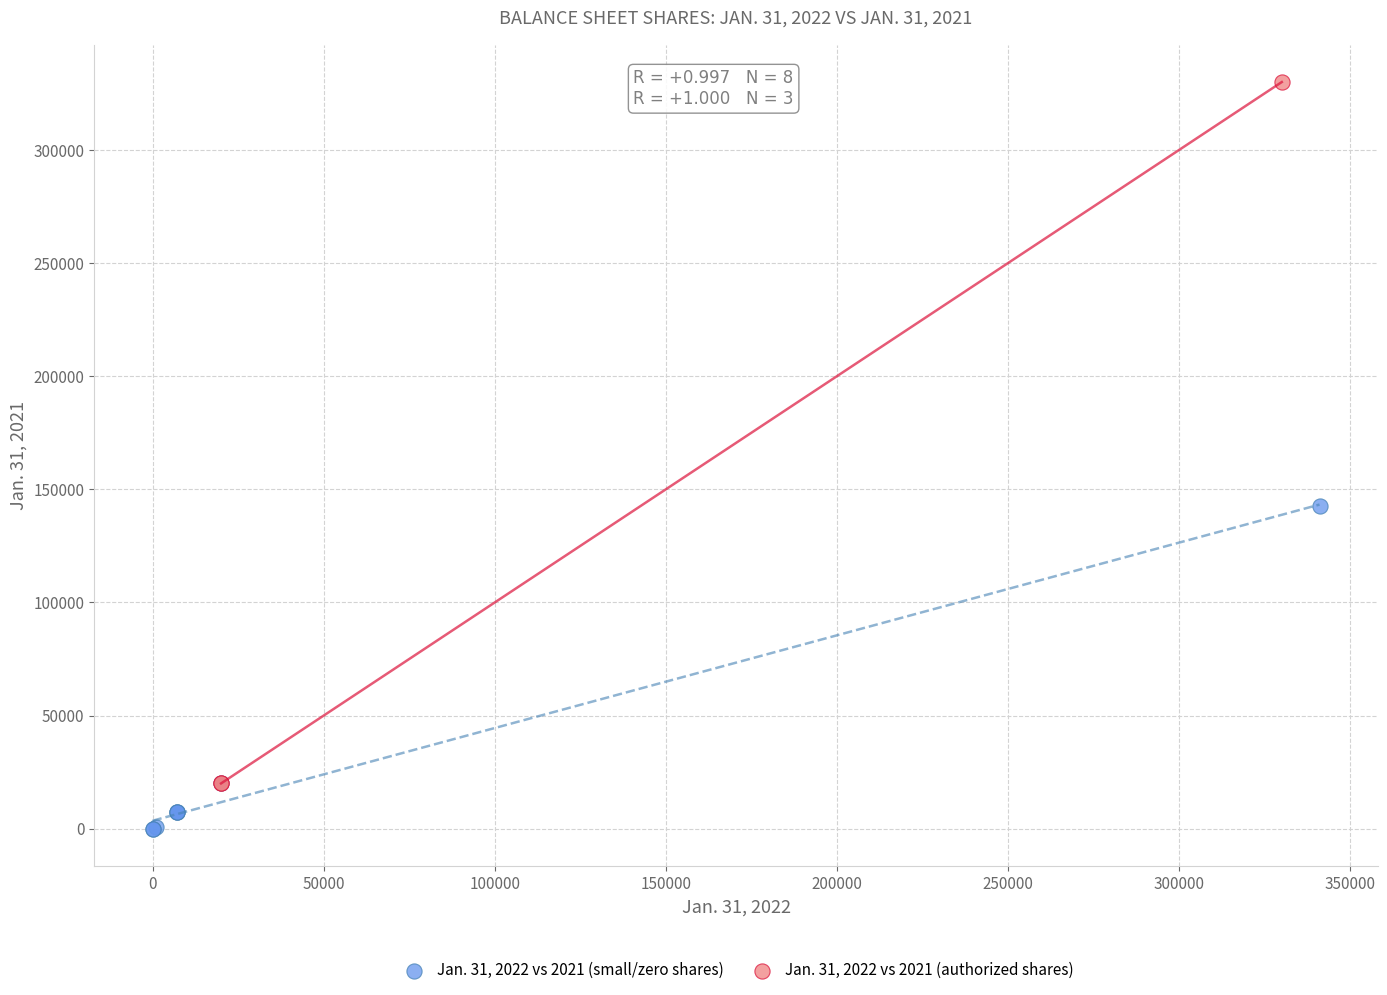

Which series has the widest spread of Y values?

Jan. 31, 2022 vs 2021 (authorized shares)